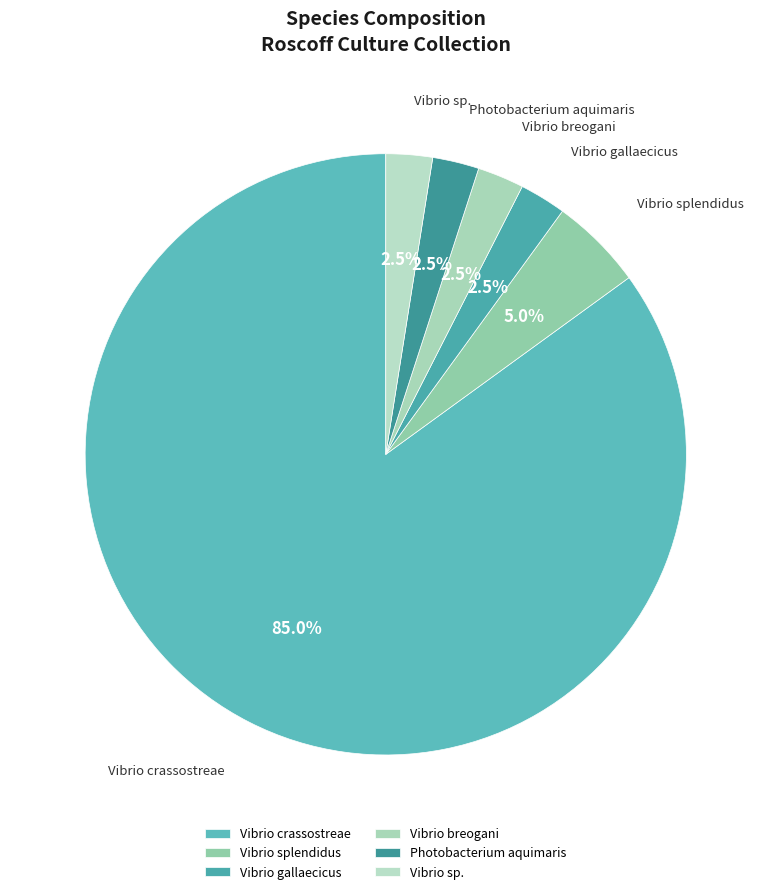

What is the largest slice in the pie chart?

Vibrio crassostreae